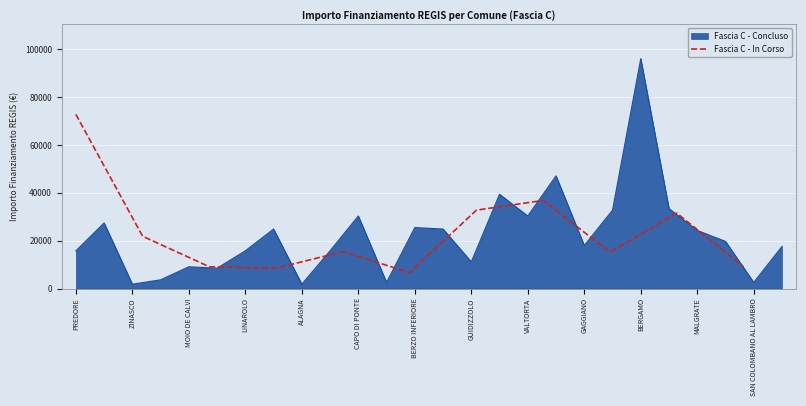

What is the highest value of the Fascia C - In Corso series?

72840